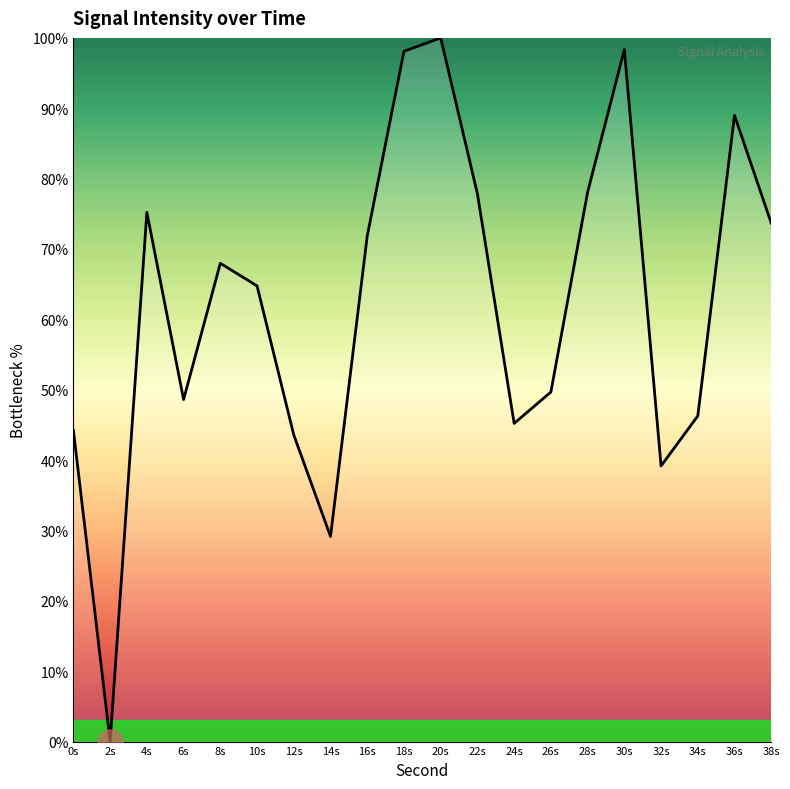

What position from the right is 4s?

18